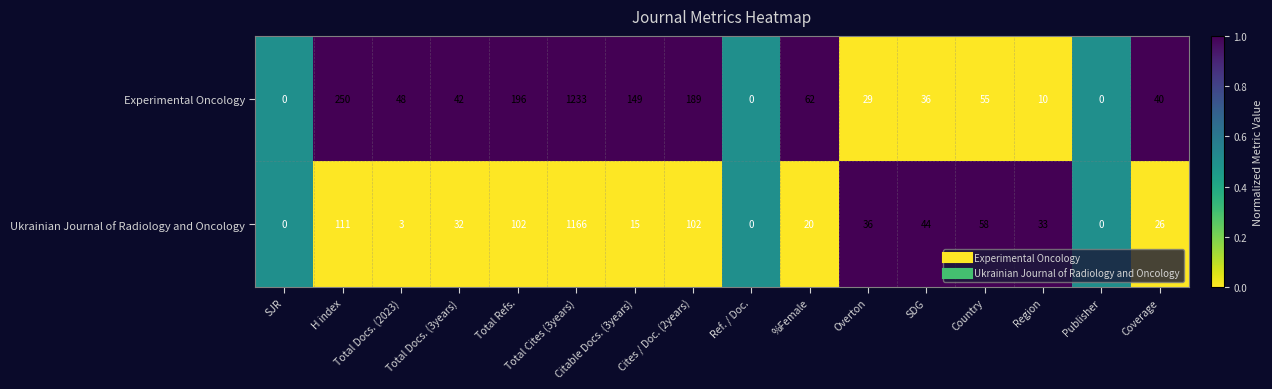

Which label corresponds to the largest value in the chart?

Total Cites (3years)